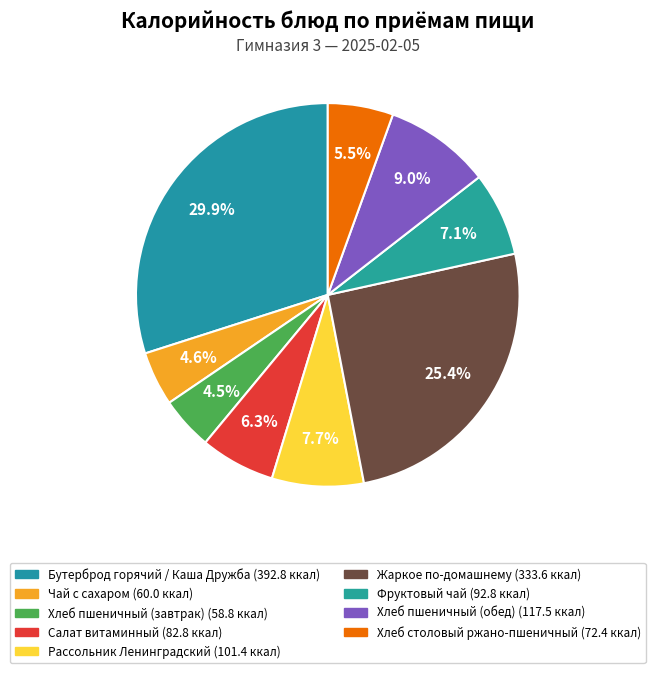

How many slices are in this pie chart?

9